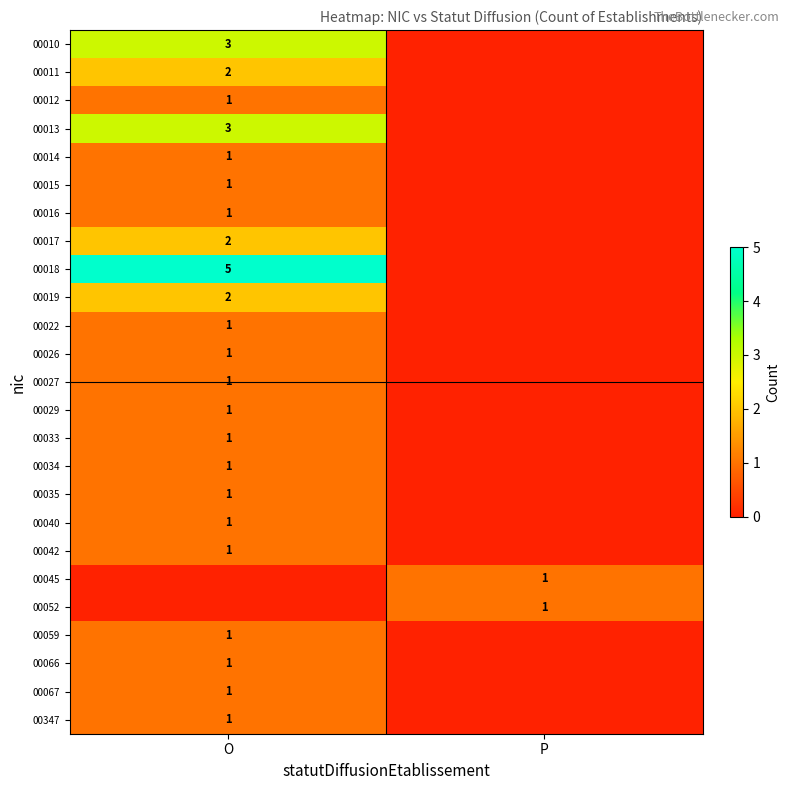

Is it true that 00010 equals 2 at O?

False